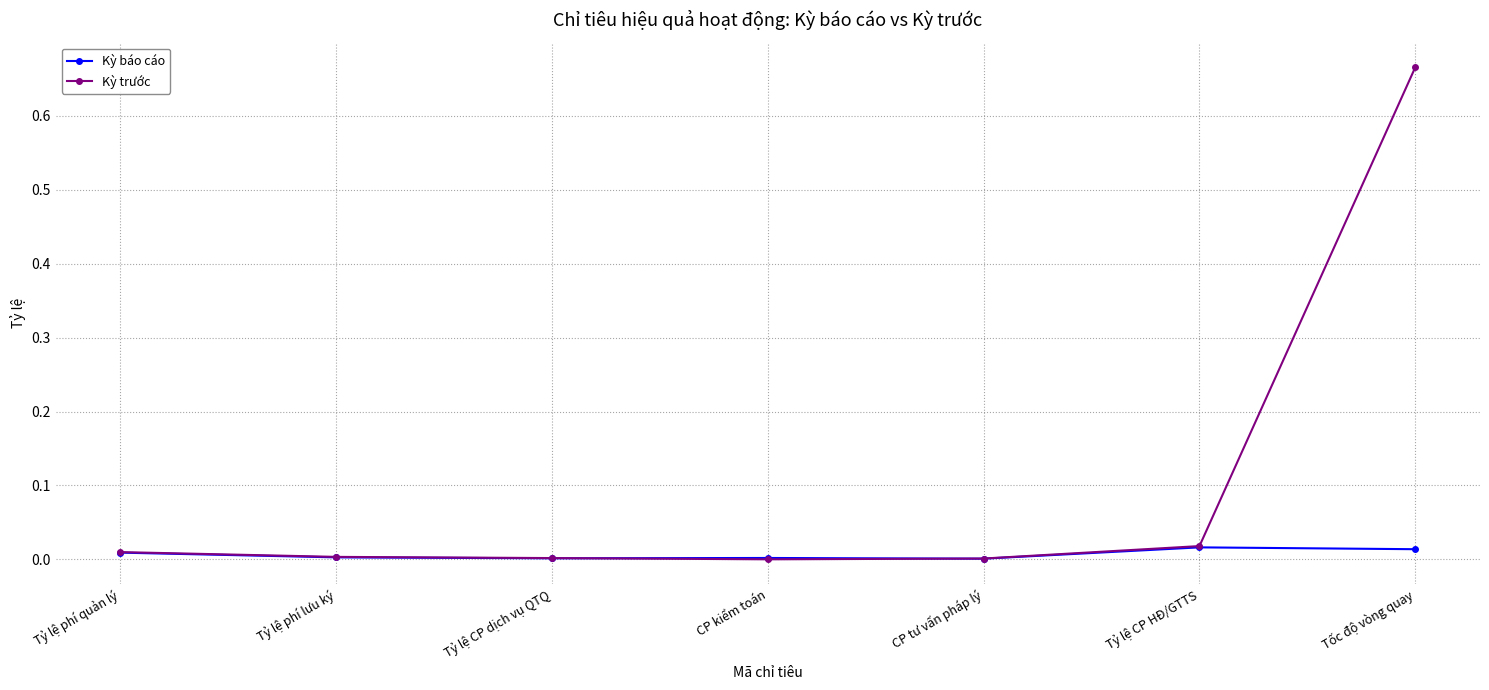

Which series has the widest spread of values?

Kỳ trước